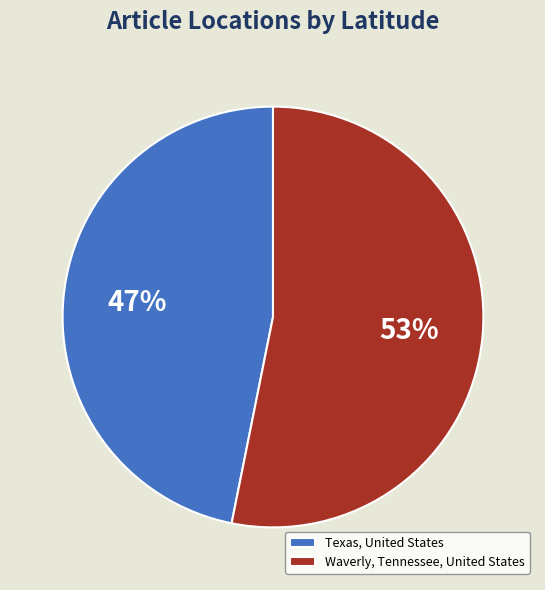

To the nearest percent, what portion does Texas, United States represent?

47%